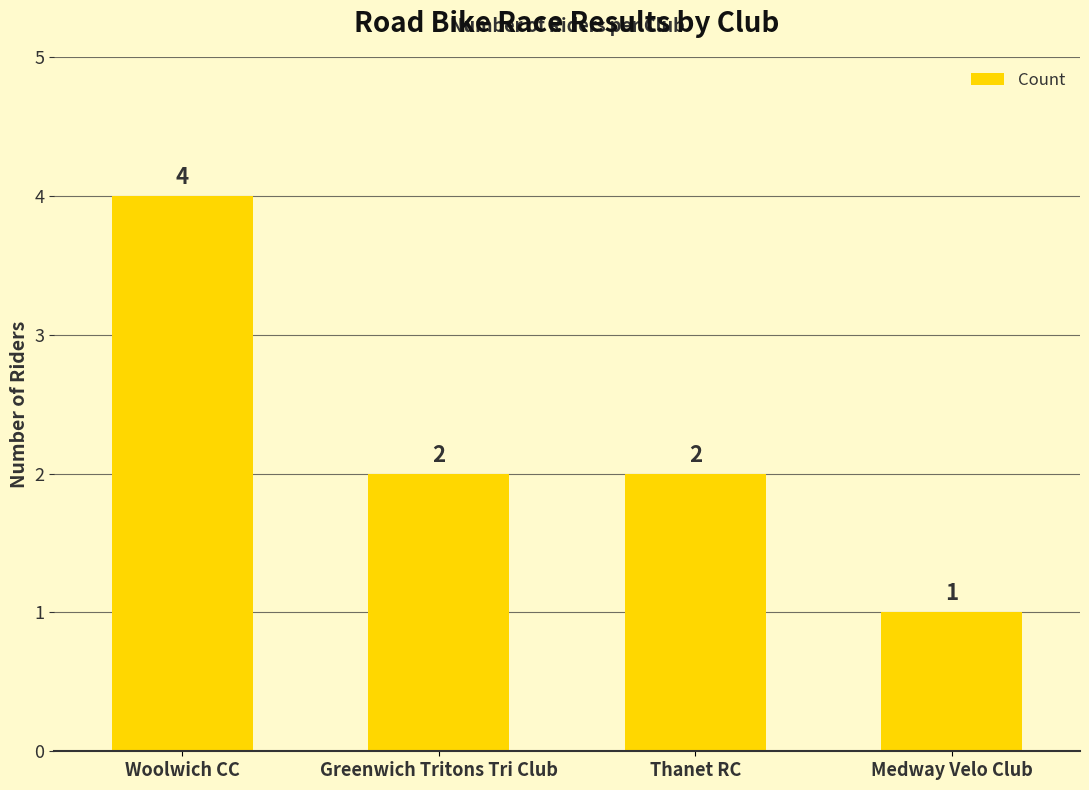

Which label corresponds to the largest value in the chart?

Woolwich CC